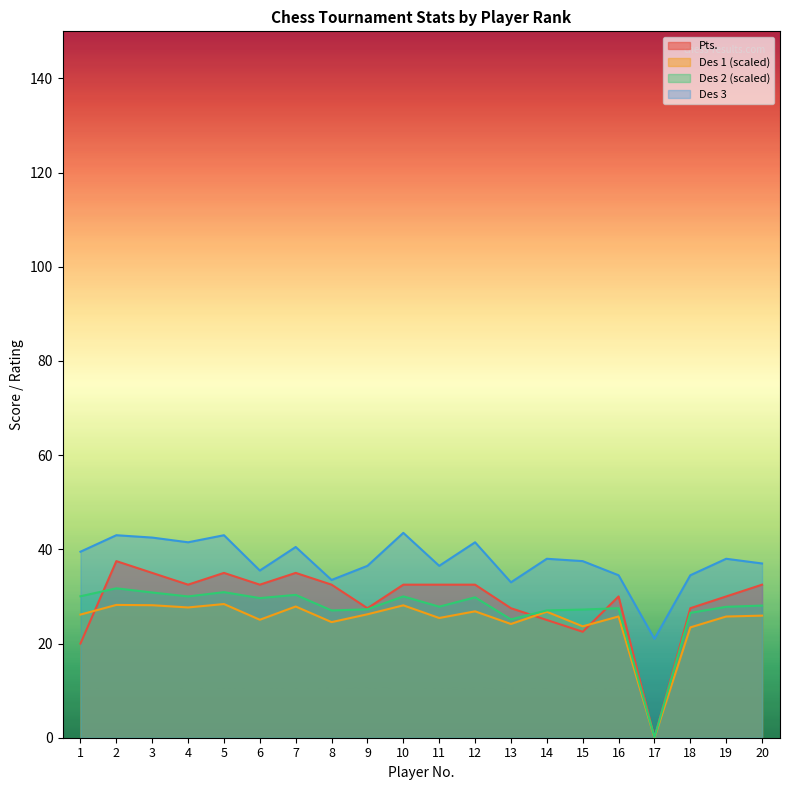

At which label does Des 2 reach its peak?

2